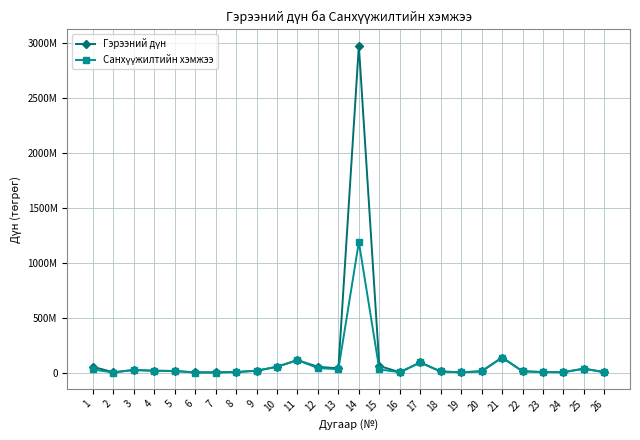

Is this an area chart (filled region under the line)?

No